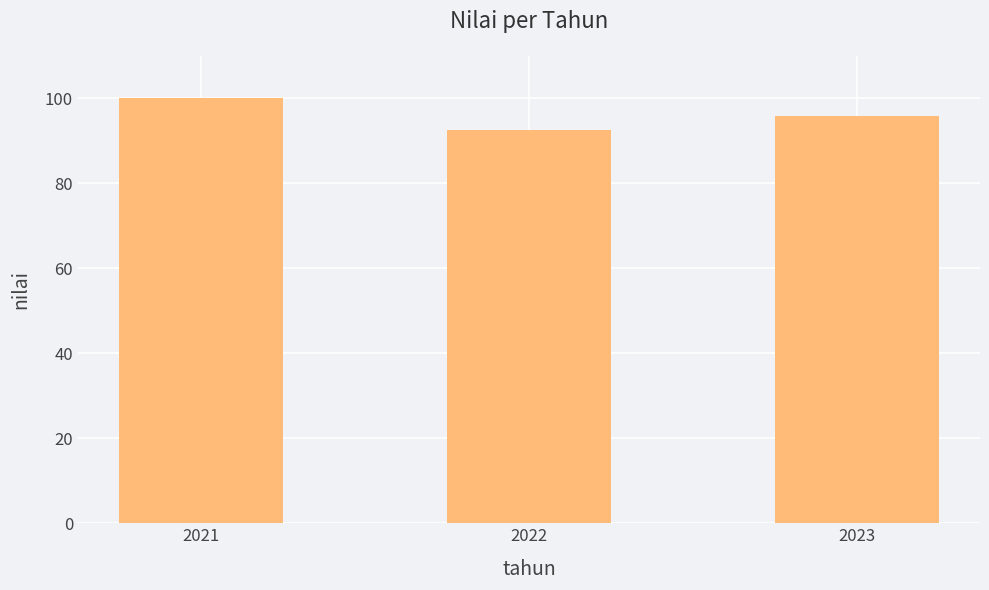

Which label corresponds to the smallest value in the chart?

2022